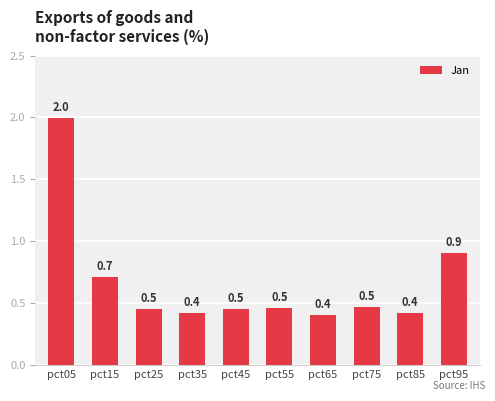

What is the greatest value displayed?

2.0